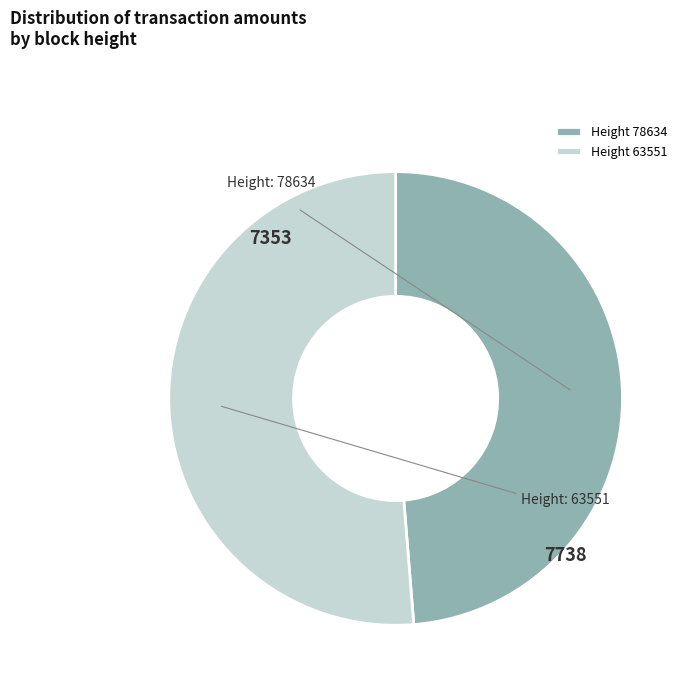

Which category has the biggest portion of the pie?

Height 63551